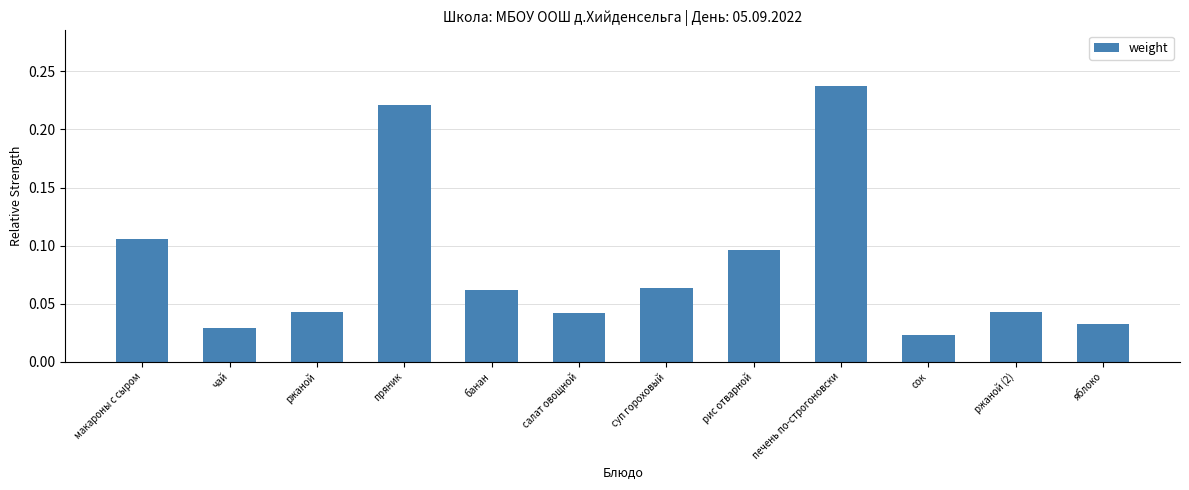

What is the label of the 11th bar from the right?

чай